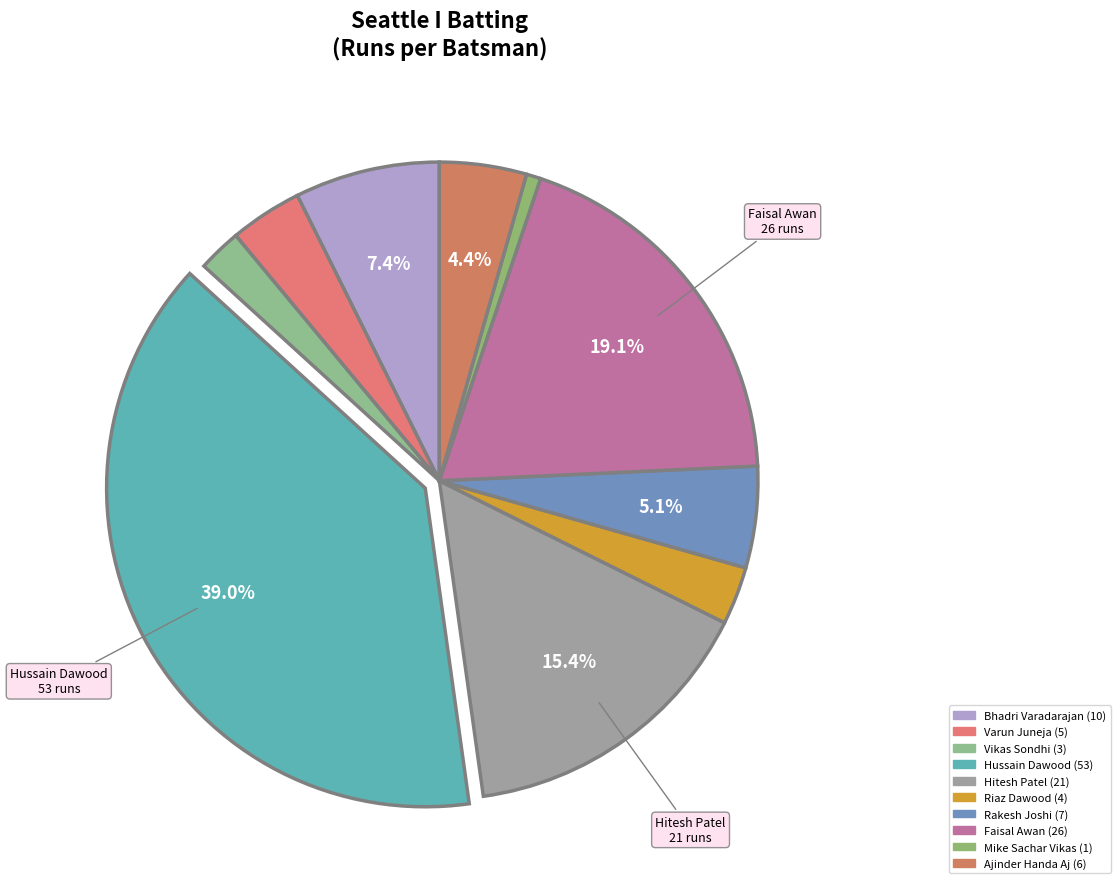

What percentage is the Rakesh Joshi slice, to the nearest percent?

5%